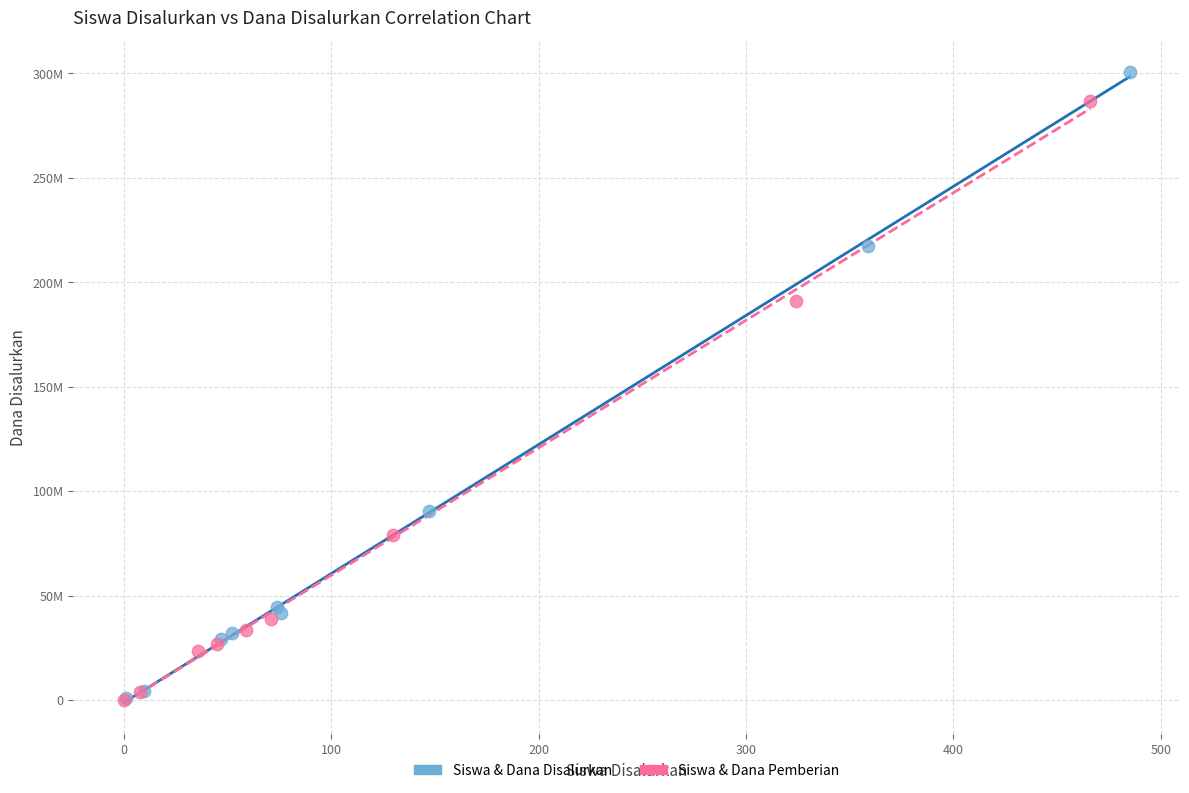

What are all the series names shown in the legend?

Siswa & Dana Disalurkan, Siswa & Dana Pemberian